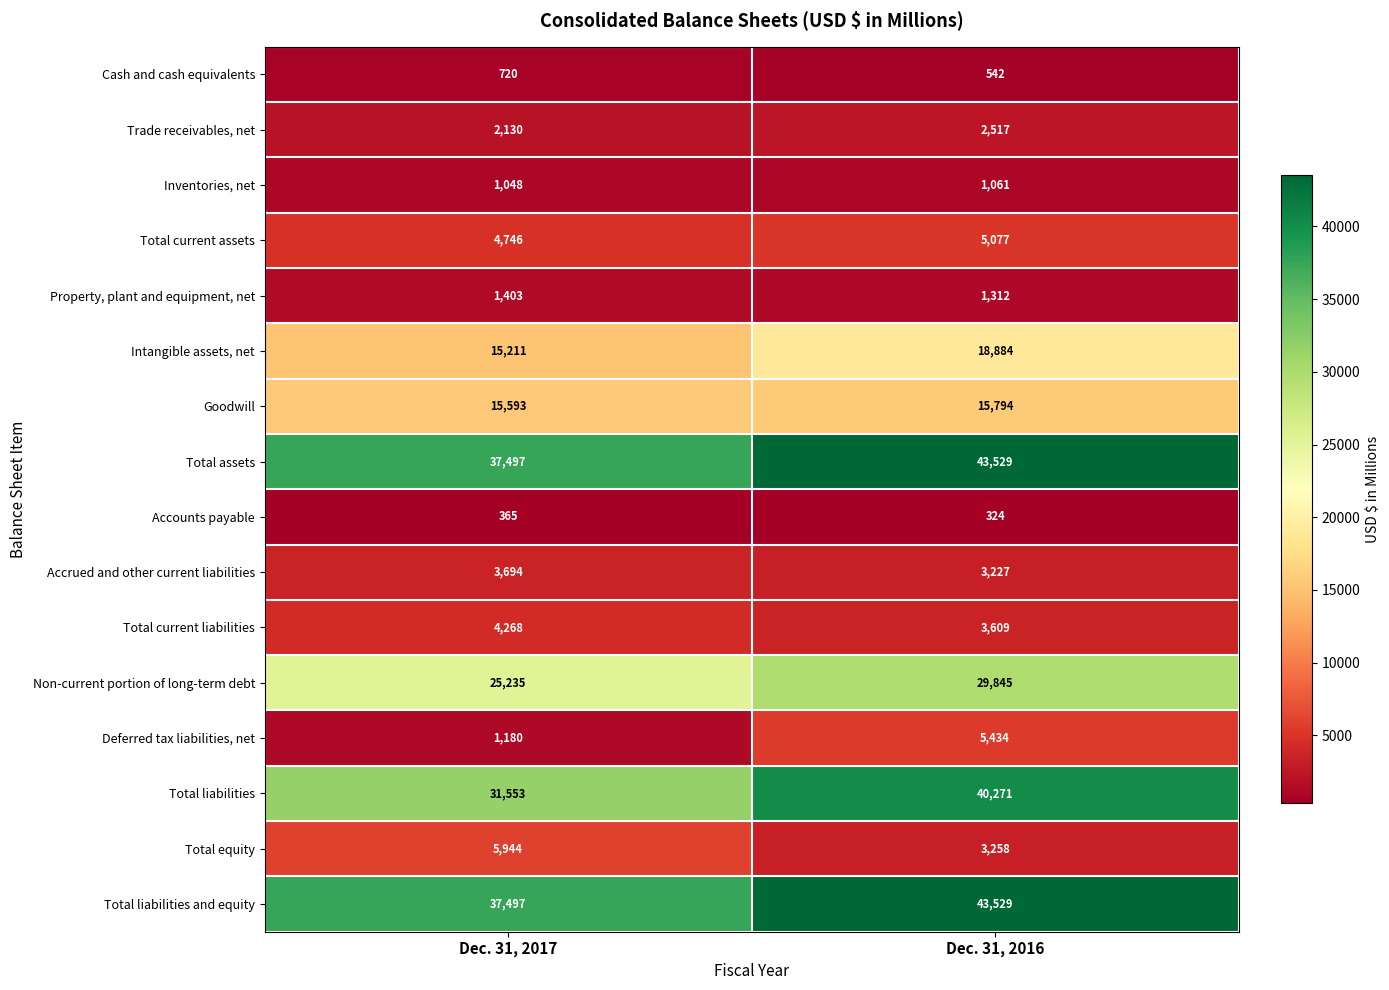

Is the value of Total equity at Dec. 31, 2016 greater than the value of Cash and cash equivalents at Dec. 31, 2017?

Yes